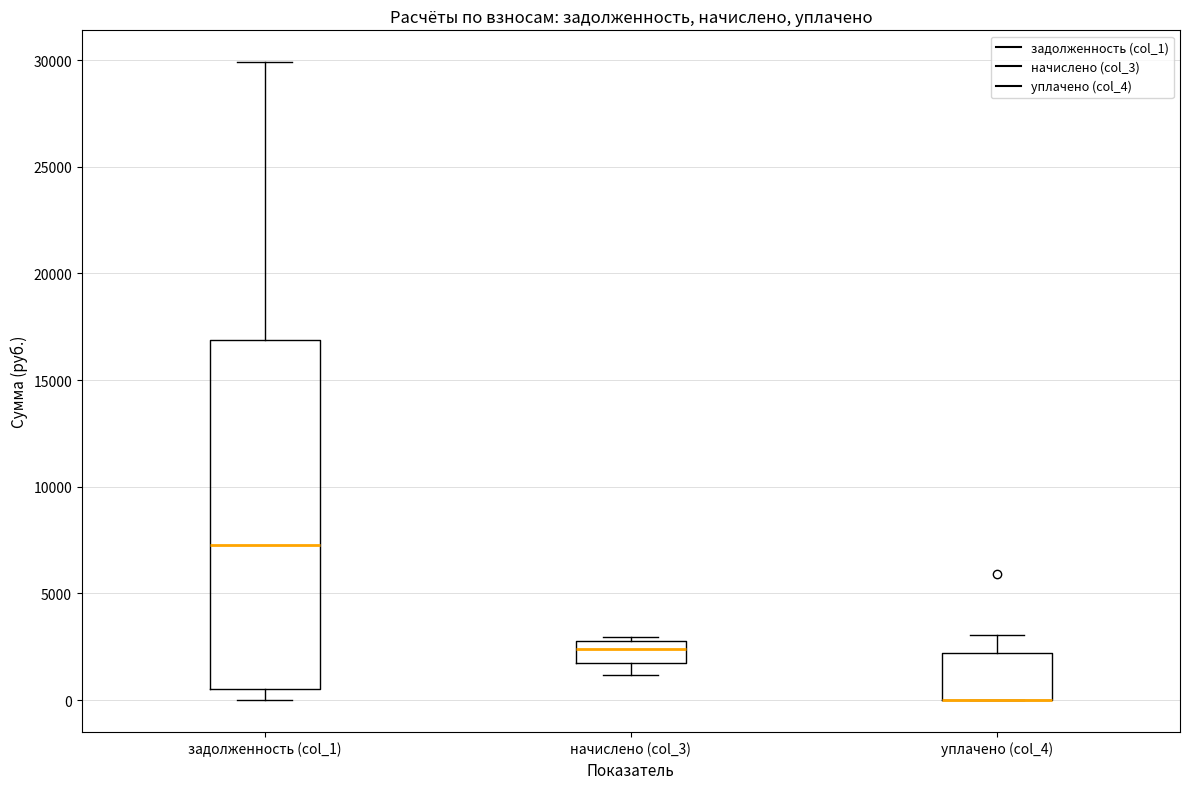

Reading left to right, transcribe this box plot: for each box, give where its median line is, the range the box spans, and where its two whiskers end, as read against the y-axis. The values are not printed on the chart, so give them approximately, as read against the axis.

задолженность (col_1): median 7500, box 500 to 17000, whiskers 0 to 30000
начислено (col_3): median 2500, box 1500 to 3000, whiskers 1000 to 3000 (just above the box's upper edge)
уплачено (col_4): median 0 (drawn on the box's lower edge), box 0 to 2000, whiskers 0 to 3000